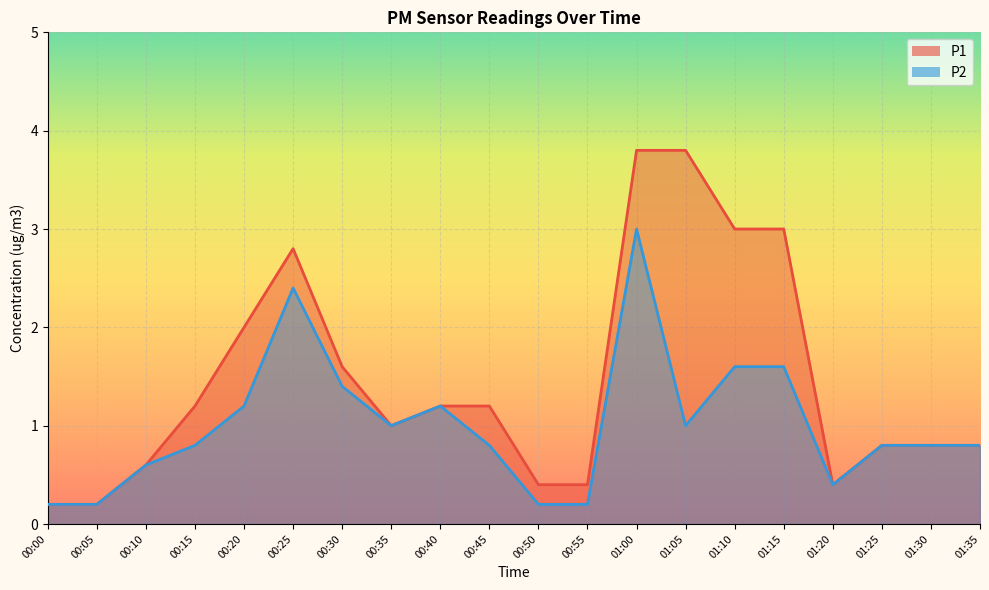

What is the value of the P2 point at the 20th from the left?

0.8